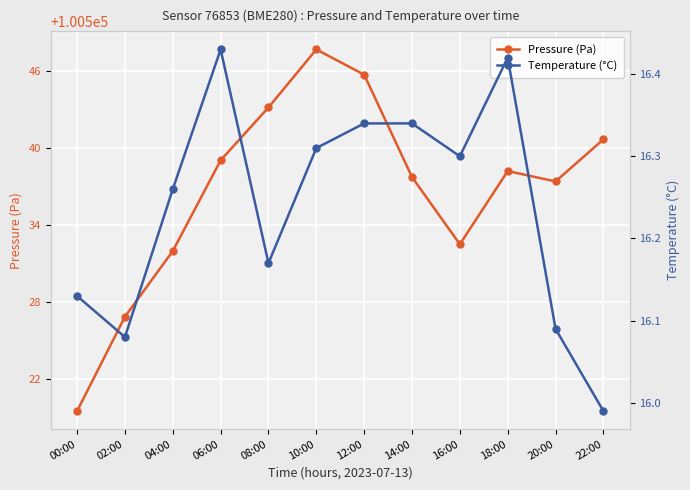

What is the total value across all series at 16:00?

100548.8